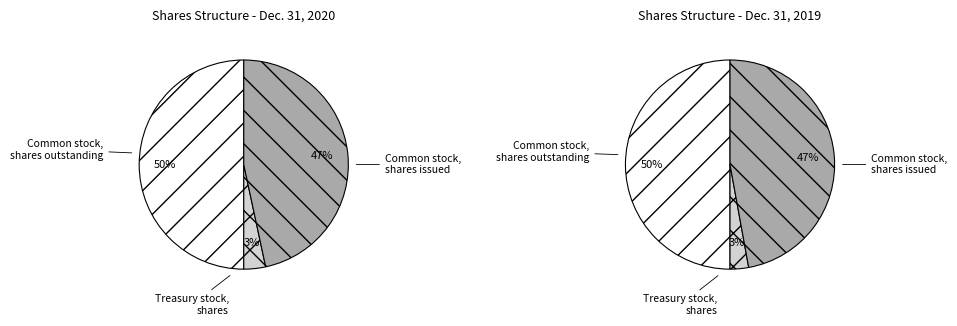

Is there any slice that represents more than half of the pie?

No